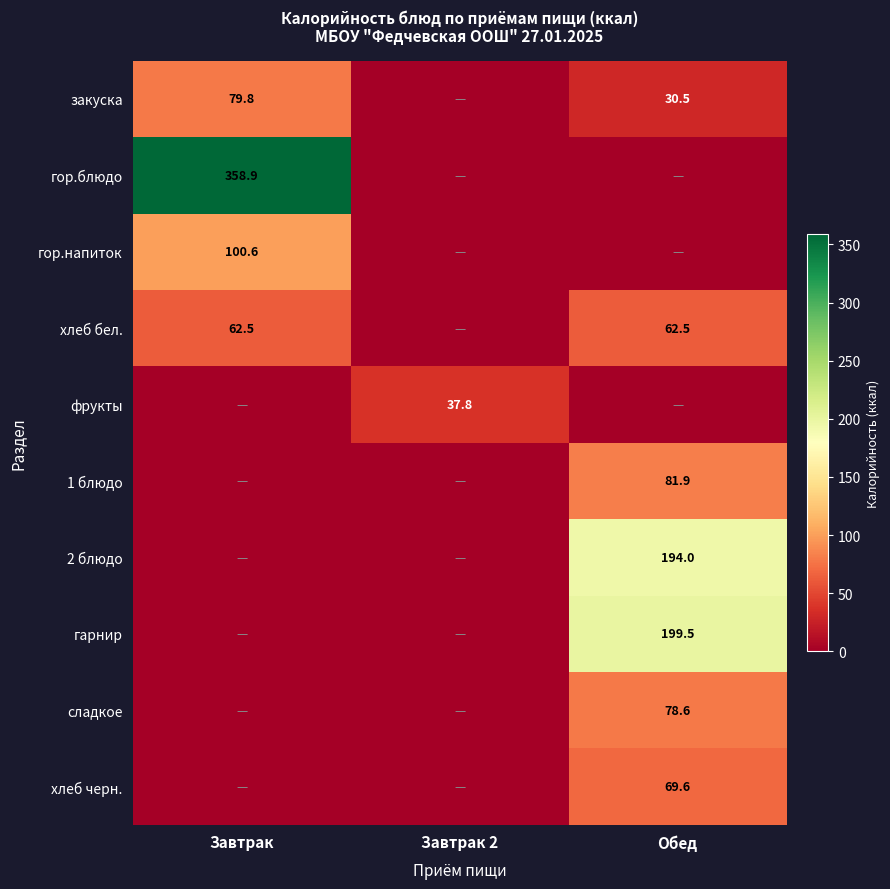

True or false: закуска has a value of 79.8 at Завтрак.

True